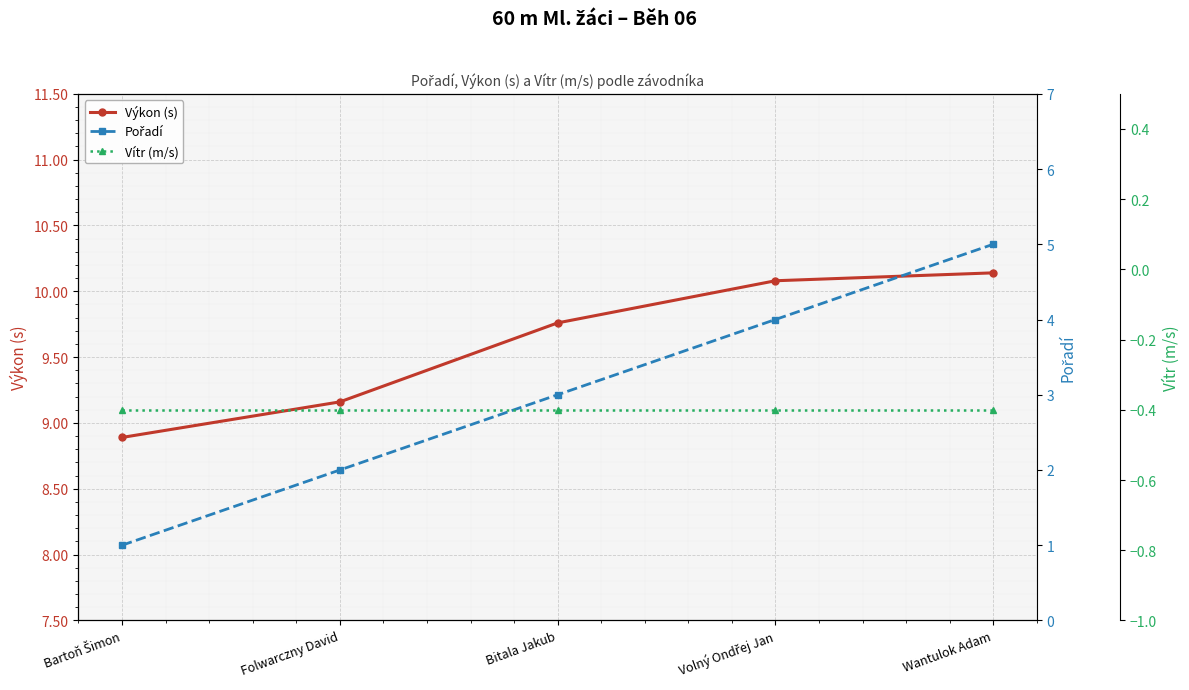

What is the spread (max minus min) of values at Bitala Jakub?

10.2